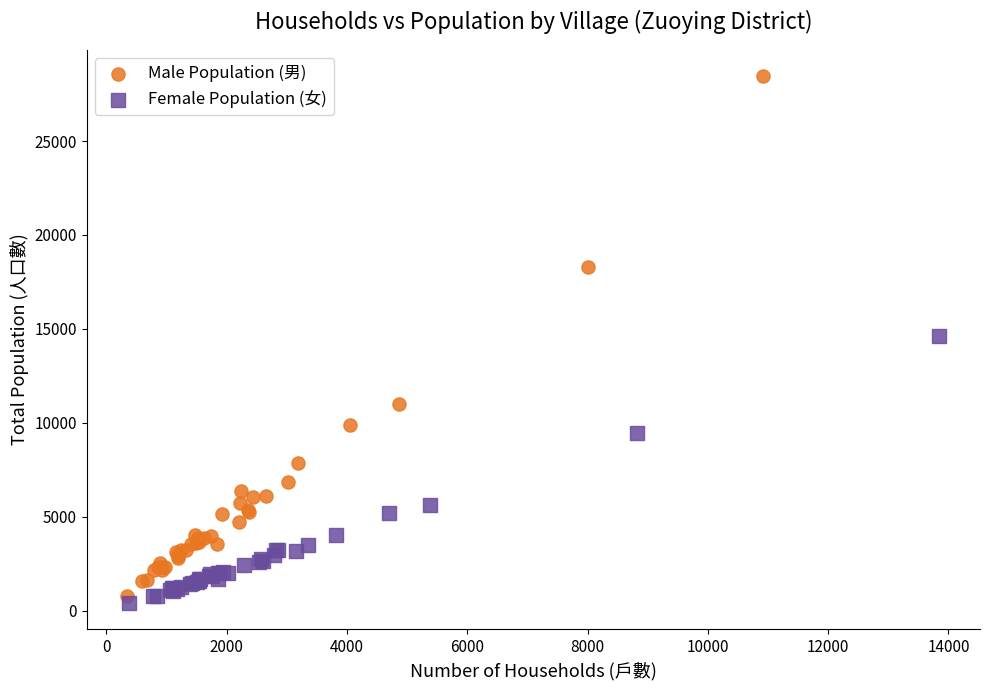

Which series reaches the minimum Y coordinate?

Female Population (女)